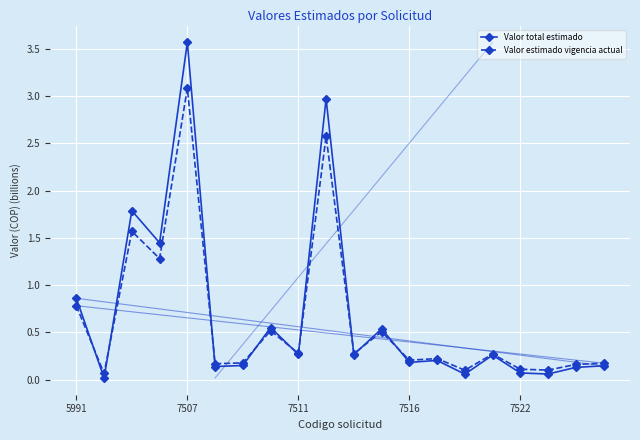

Which series has the widest spread of values?

Valor total estimado